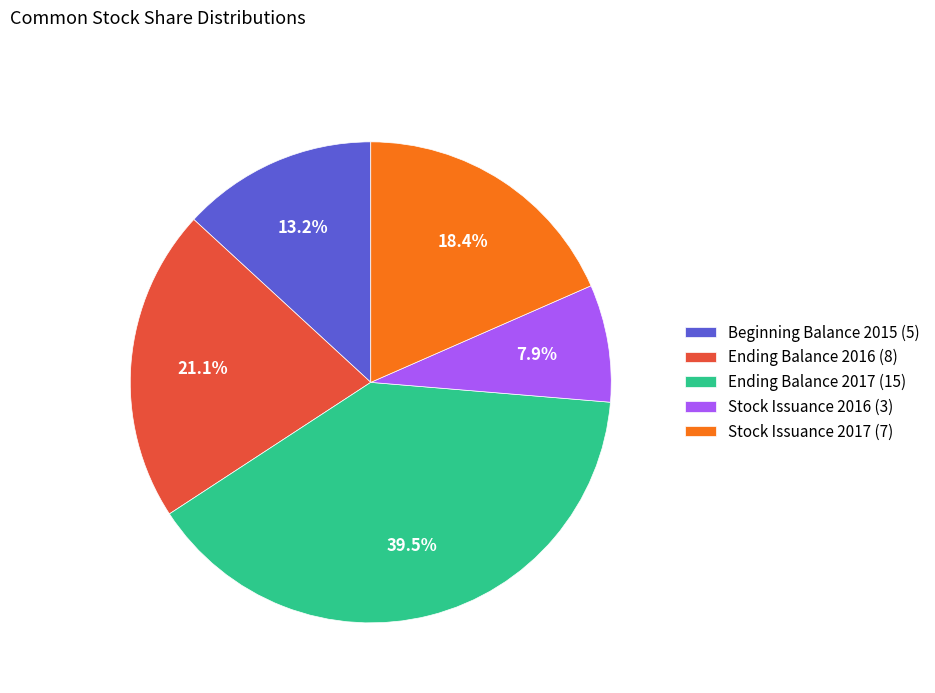

Rank the categories by value from lowest to highest.

Stock Issuance 2016 (3), Beginning Balance 2015 (5), Stock Issuance 2017 (7), Ending Balance 2016 (8), Ending Balance 2017 (15)